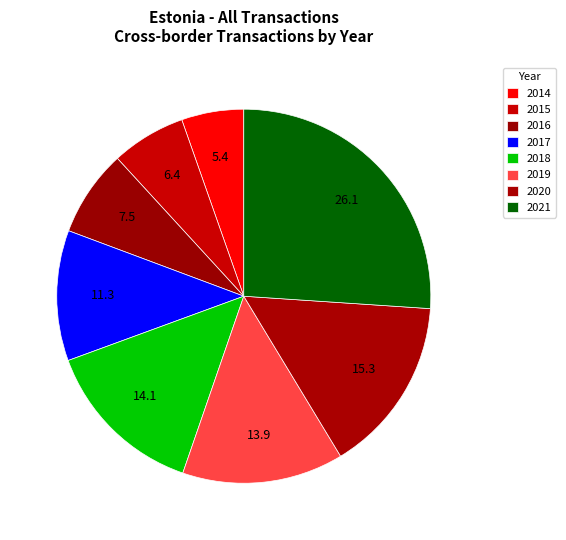

To the nearest percent, what portion does 2020 represent?

15%